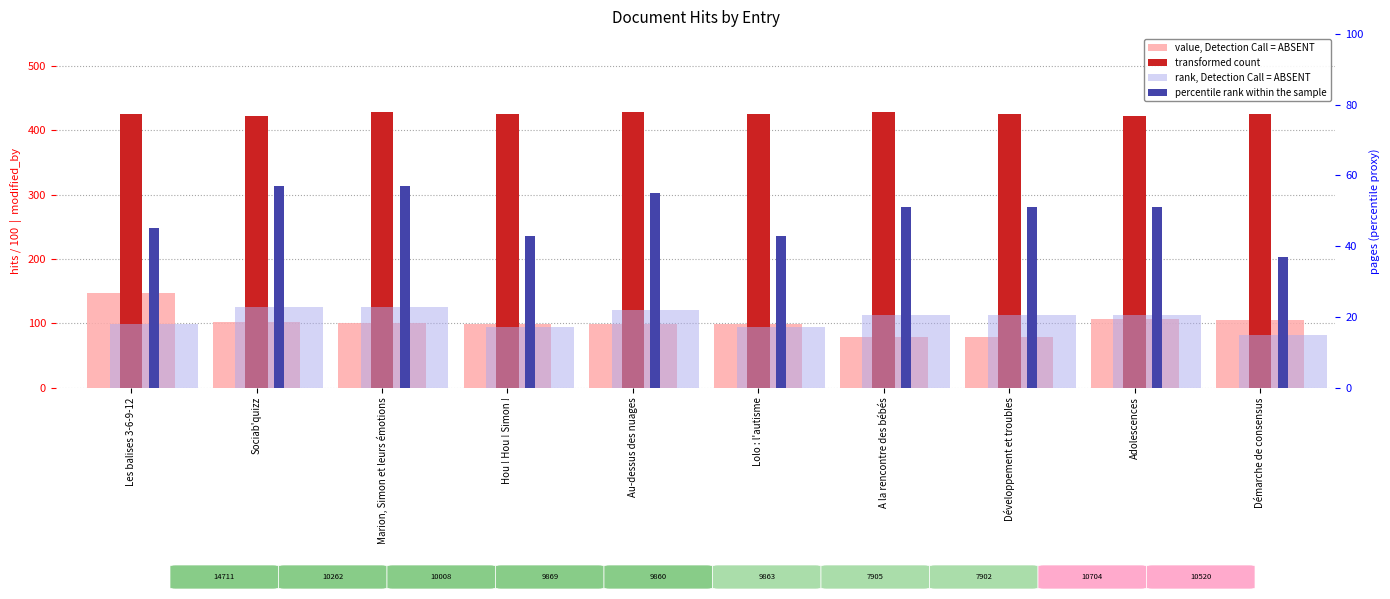

What is the label of the 3rd bar from the left?

Marion, Simon et leurs émotions